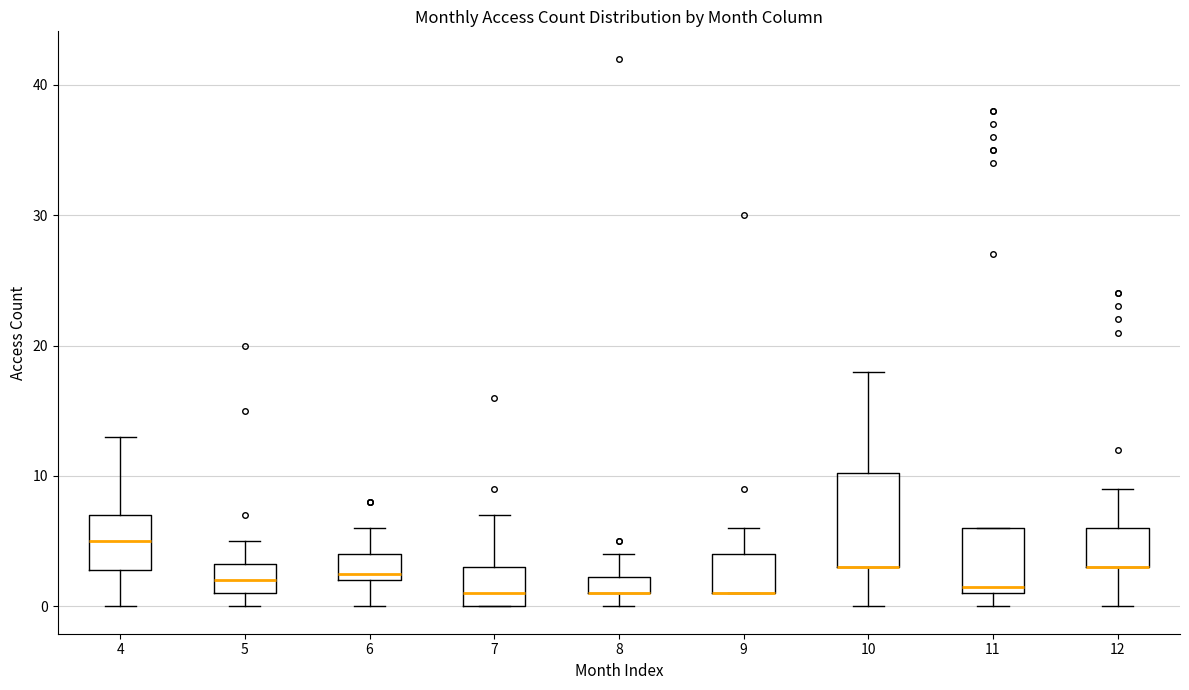

Comparing the boxes themselves (not the whiskers), which one is the tallest?

10